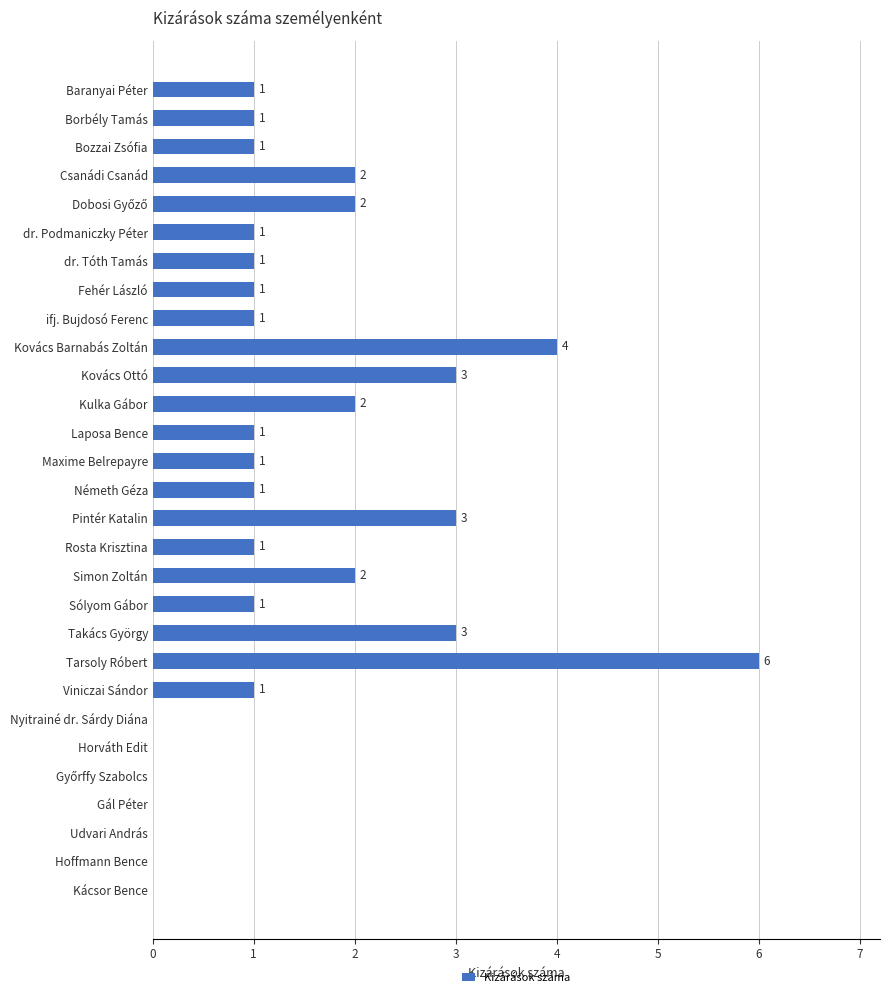

The chart shows a value of 2 at Udvari András. True or false?

False